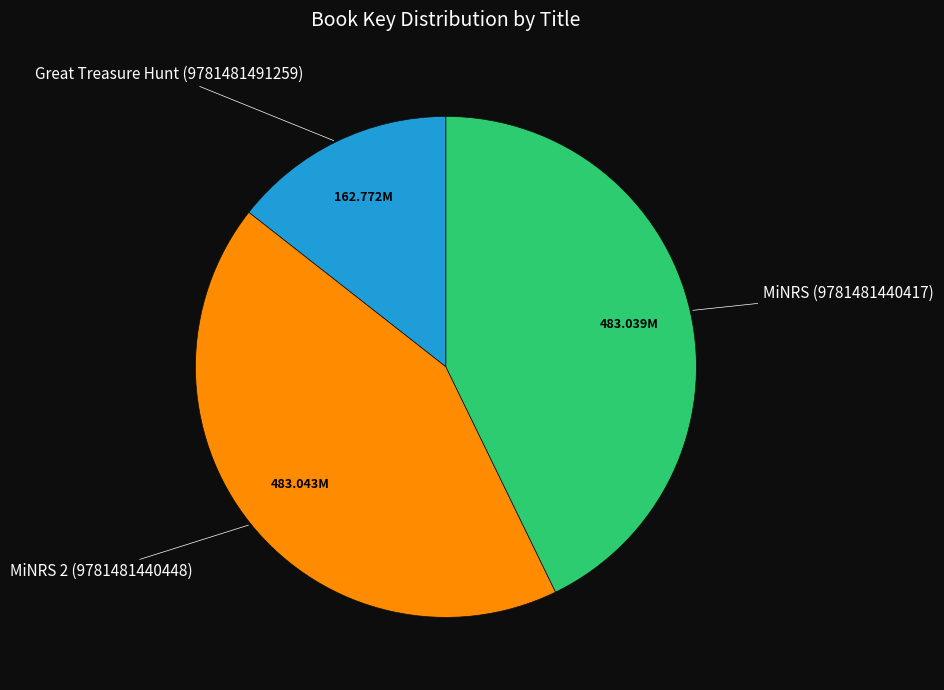

Count the number of slices in the pie.

3